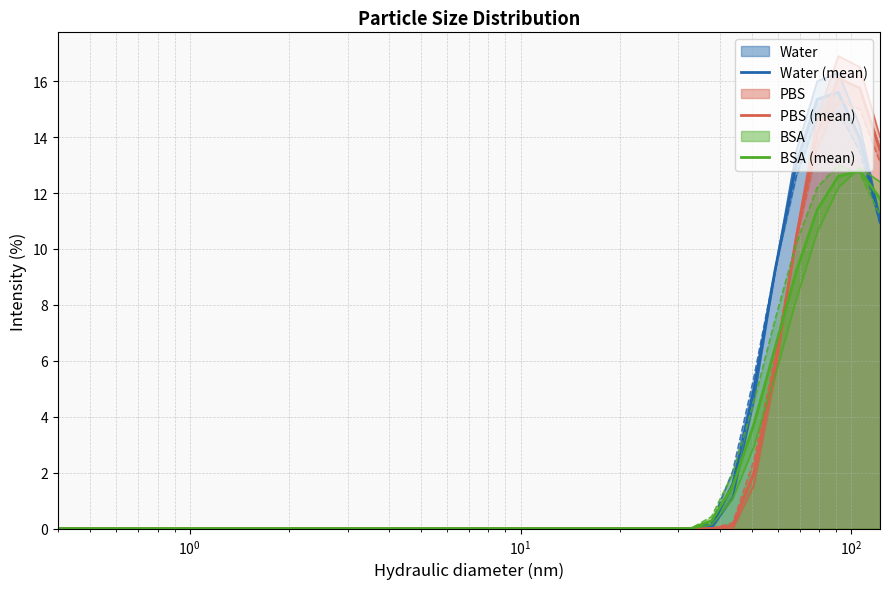

At how many categories does at least one series exceed 4?

7